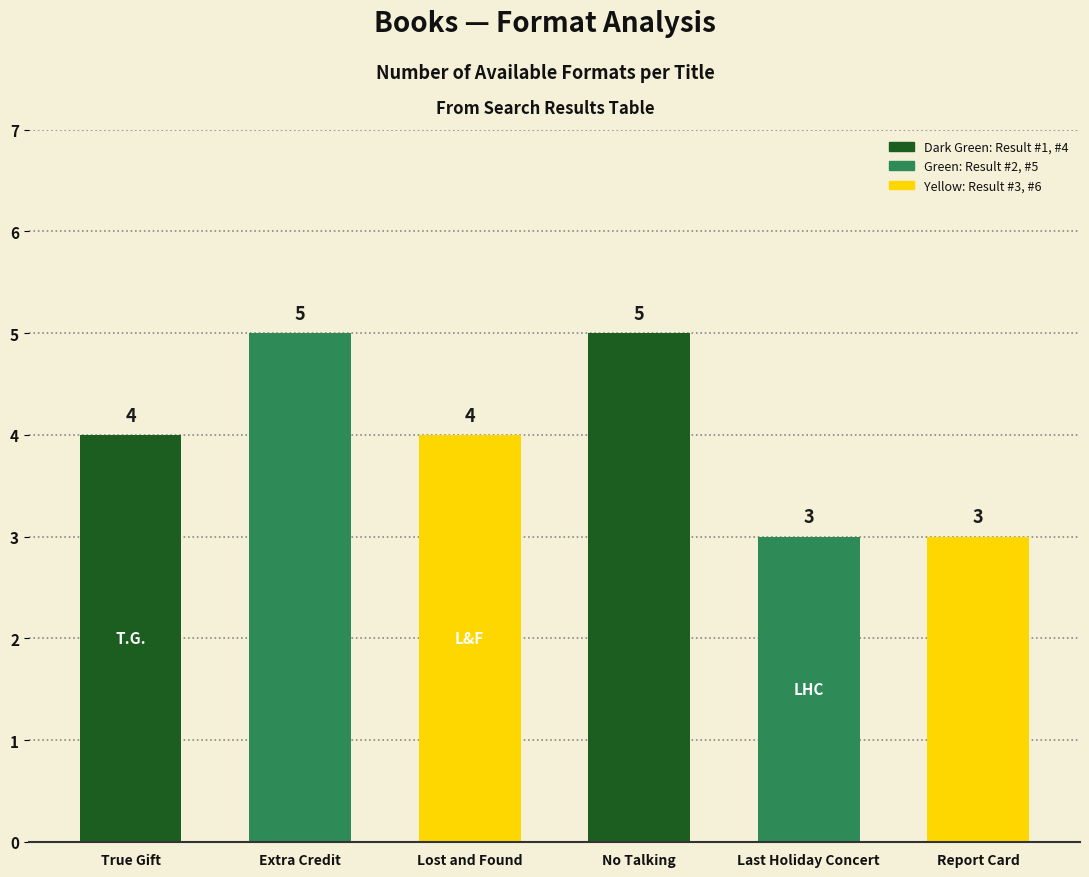

Reading left to right, extract all data points from this chart.

4	5	4	5	3	3